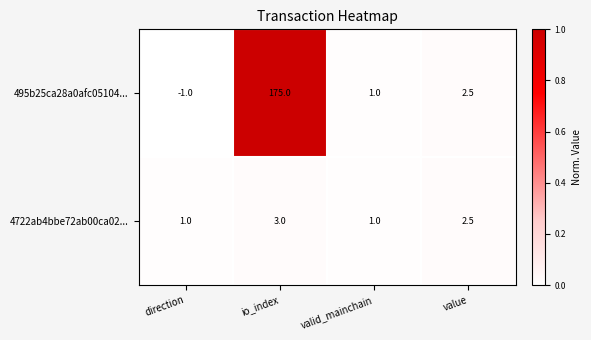

True or false: 4722ab4bbe72ab00ca02... has a value of 5.3 at io_index.

False